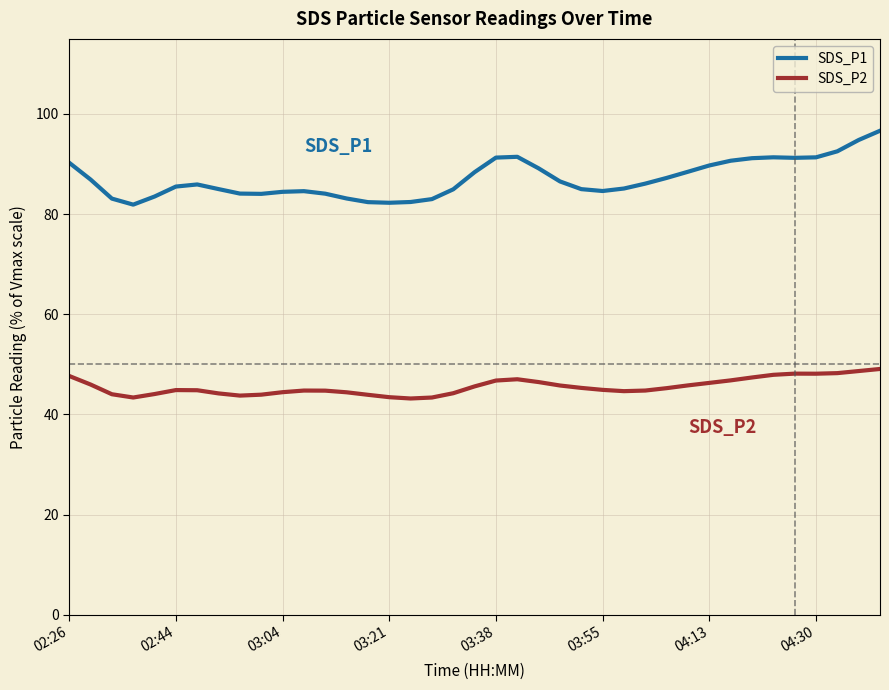

True or false: SDS_P1 and SDS_P2 intersect in this chart.

False